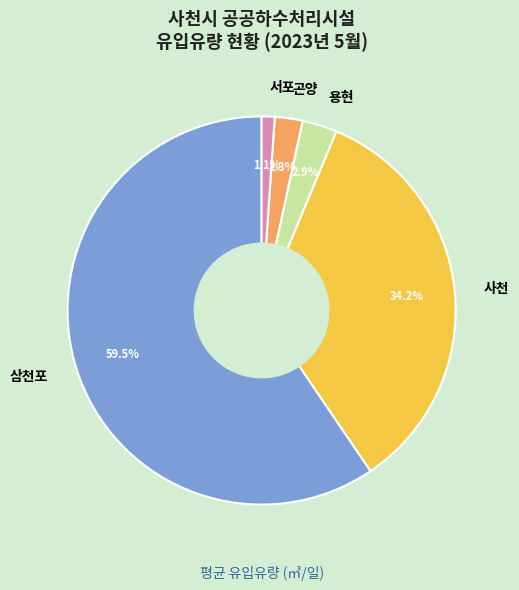

Between 삼천포 and 곤양, which is larger?

삼천포